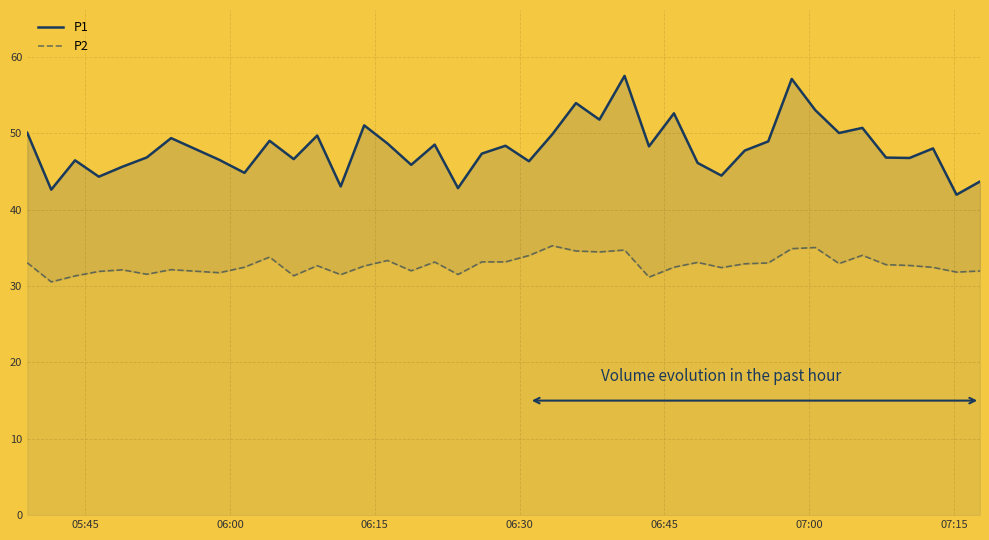

True or false: P1 and P2 cross at least once.

False